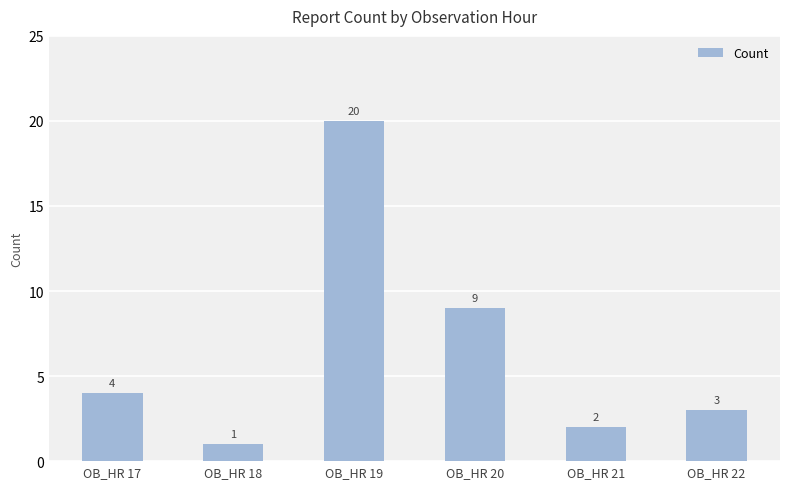

Rank the categories by value from lowest to highest.

OB_HR 18, OB_HR 21, OB_HR 22, OB_HR 17, OB_HR 20, OB_HR 19